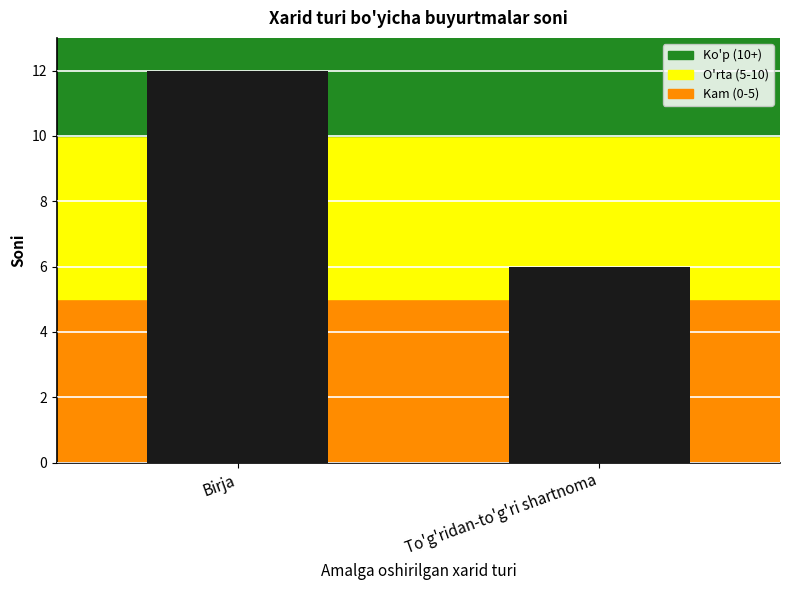

True or false: the data shows 12 at Birja.

True